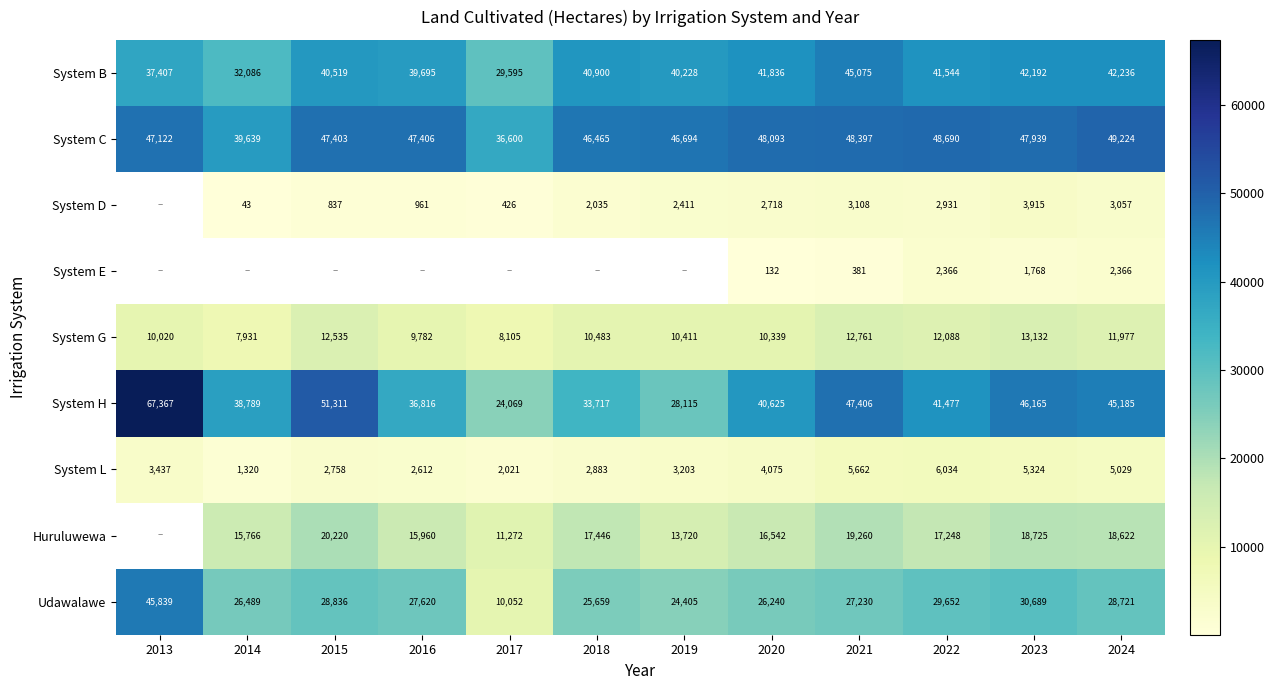

At which label is System H closest to 45718?

2023